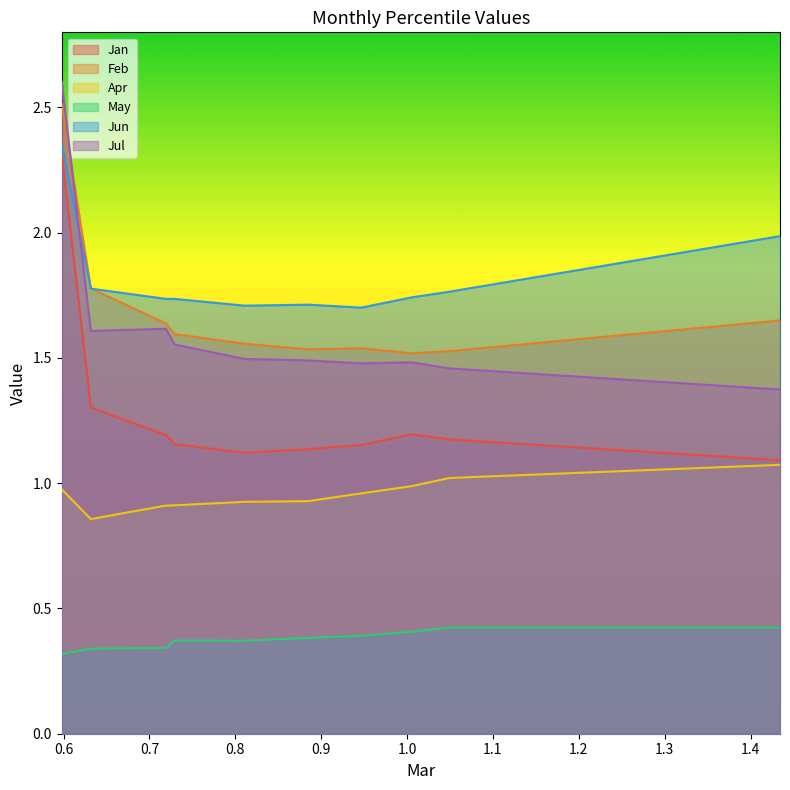

Which series has the largest range (max minus min)?

Jul